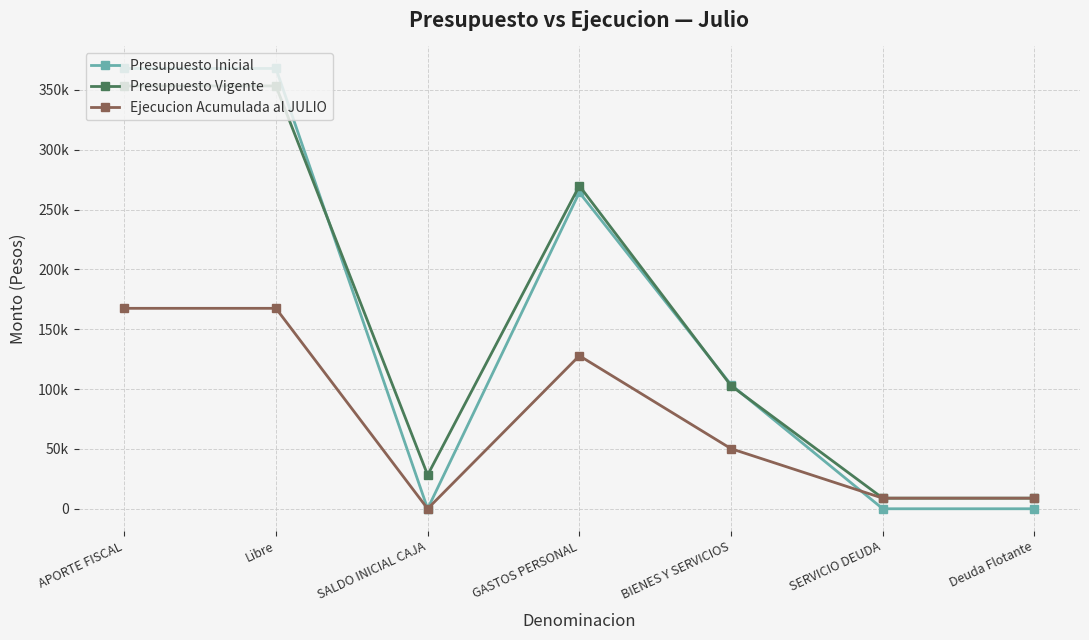

True or false: Ejecucion Acumulada al JULIO and Presupuesto Vigente intersect in this chart.

False